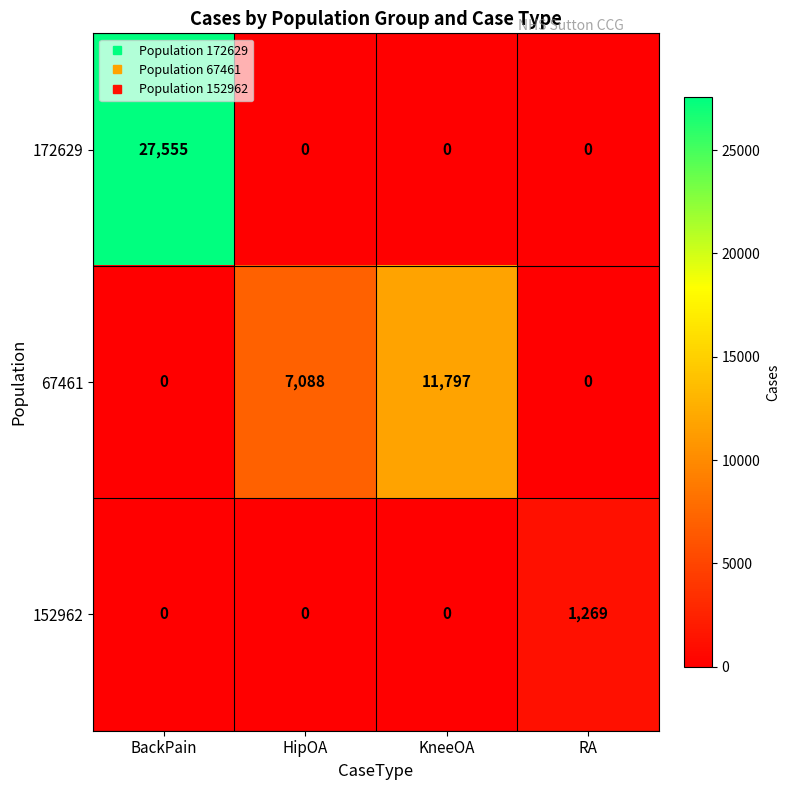

Which series has the largest range (max minus min)?

172629